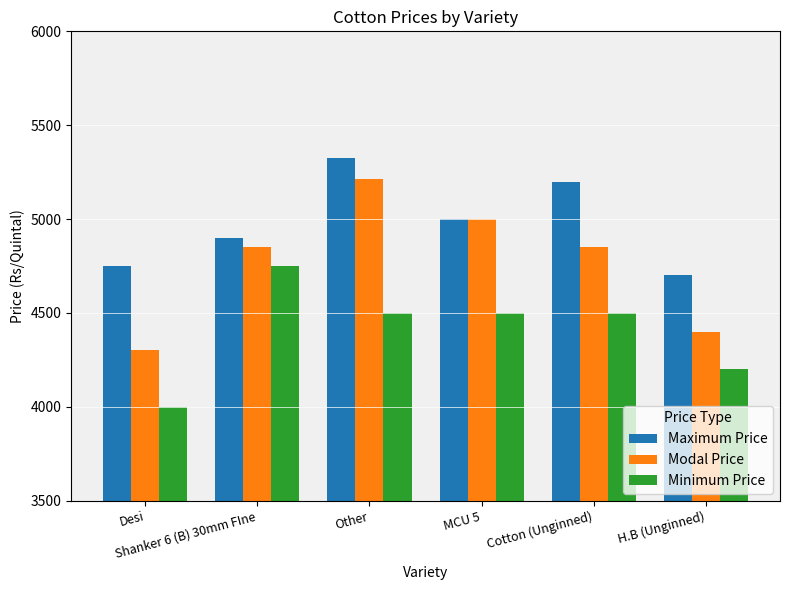

How many bars are there in each group?

3